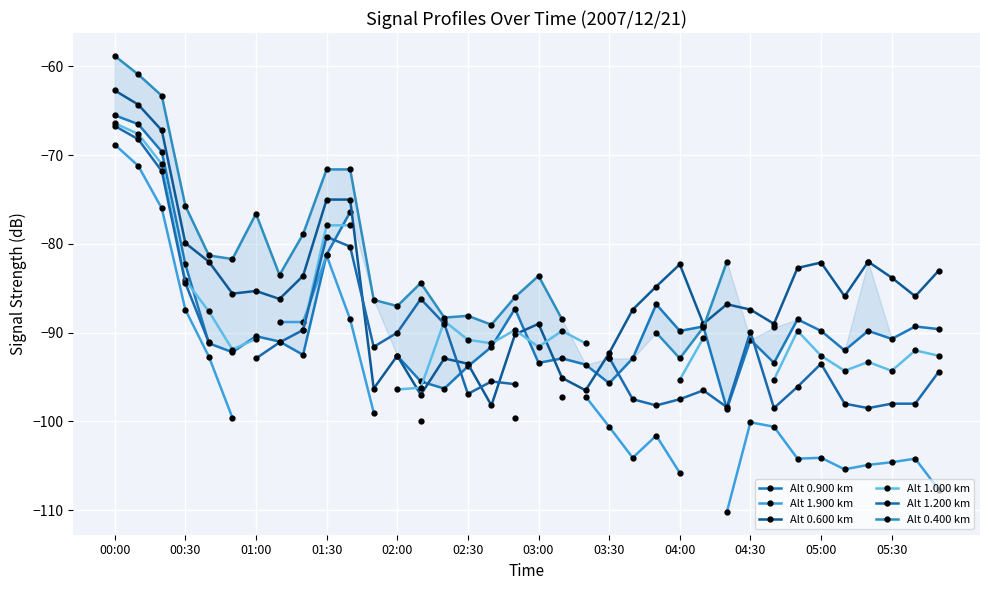

What is the highest value of the Alt 0.900 km series?

-65.5